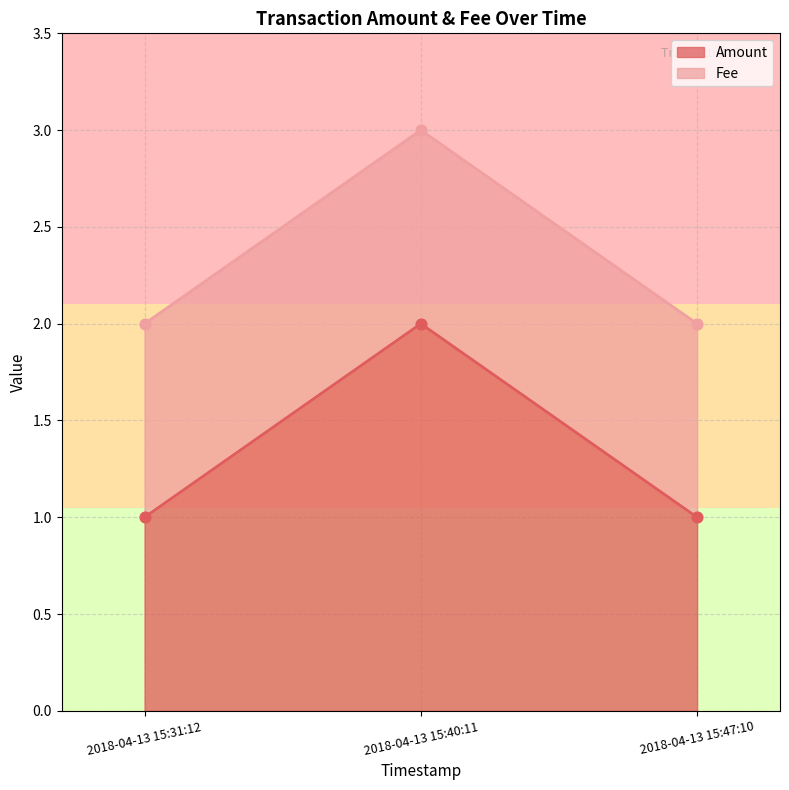

What is the ratio of the value at 2018-04-13 15:40:11 to the value at 2018-04-13 15:47:10?

2.0